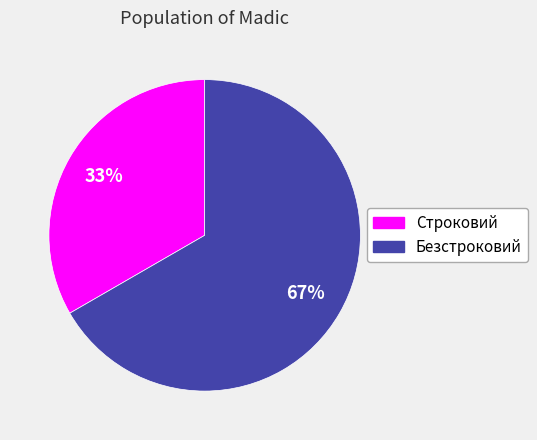

What percentage is the Безстроковий slice, to the nearest percent?

67%